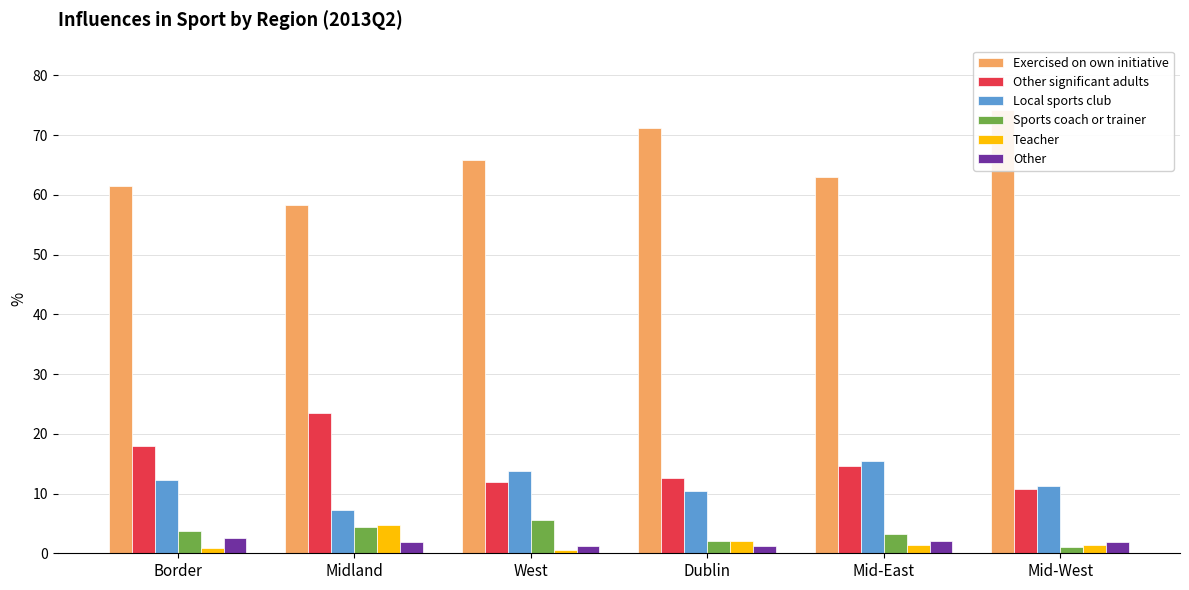

True or false: Other significant adults has a value of 3.3 at Dublin.

False